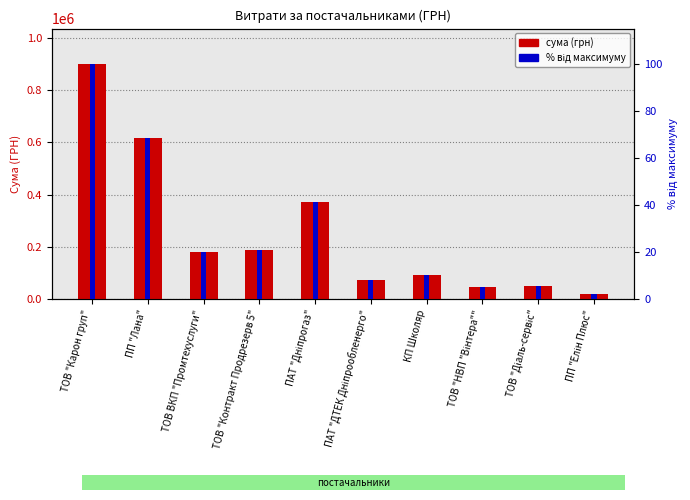

Which category has the lowest value across all series?

ПП "Елін Плюс"